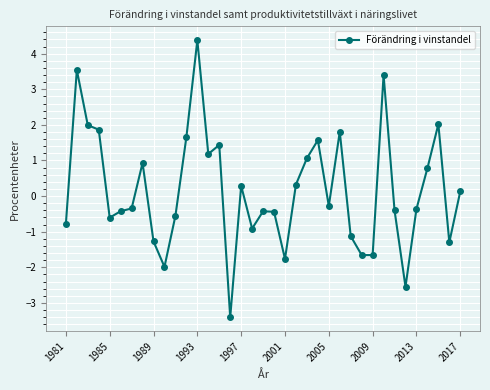

What is the difference between the maximum and second lowest values?

6.9